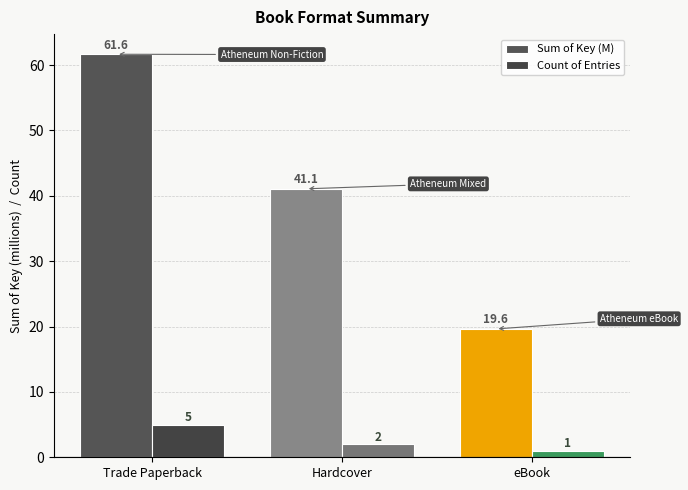

How many data points does each series have?

3